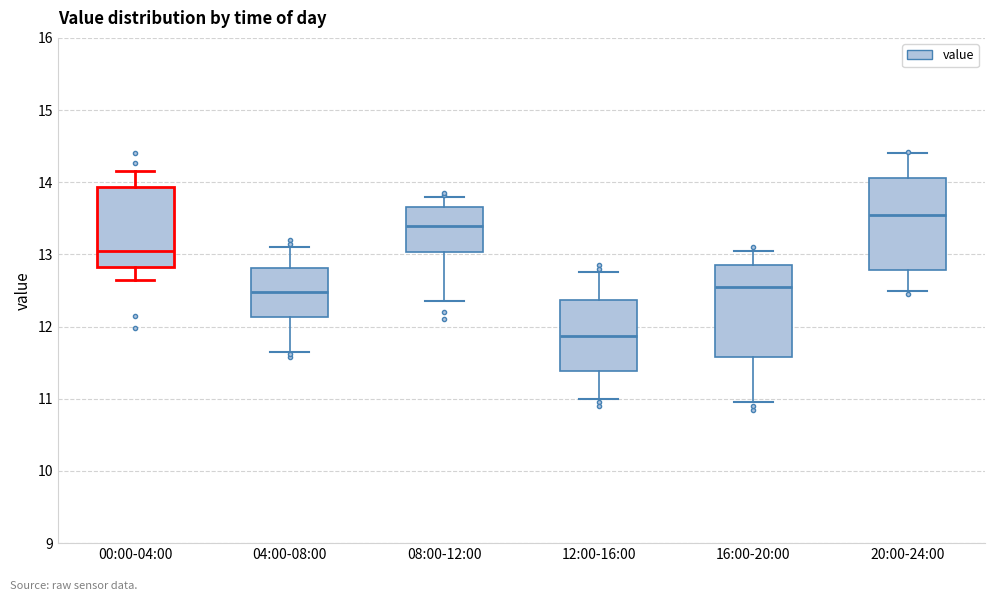

Reading left to right, read every box against the y-axis: the position of its median line, the range the box covers, and the ends of its whiskers. The values are not printed on the chart, so give them approximately, as read against the axis.

00:00-04:00: median 13.0, box 12.8 to 13.9, whiskers 12.7 to 14.2
04:00-08:00: median 12.5, box 12.1 to 12.8, whiskers 11.7 to 13.1
08:00-12:00: median 13.4, box 13.0 to 13.7, whiskers 12.4 to 13.8
12:00-16:00: median 11.9, box 11.4 to 12.4, whiskers 11.0 to 12.8
16:00-20:00: median 12.6, box 11.6 to 12.9, whiskers 11.0 to 13.1
20:00-24:00: median 13.6, box 12.8 to 14.1, whiskers 12.5 to 14.4